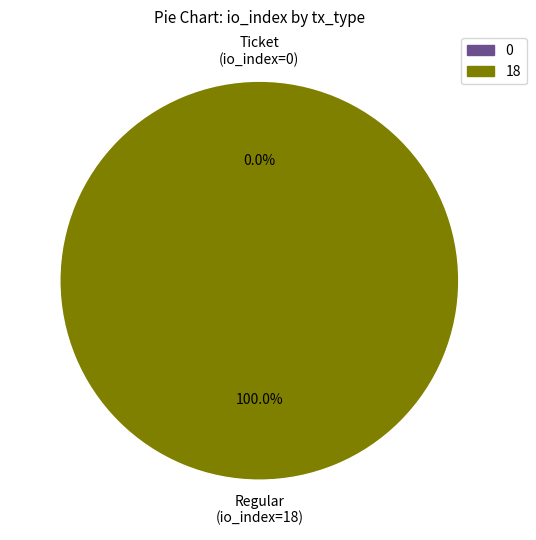

What percentage is NOT represented by Ticket (io_index=0)?

100.0%